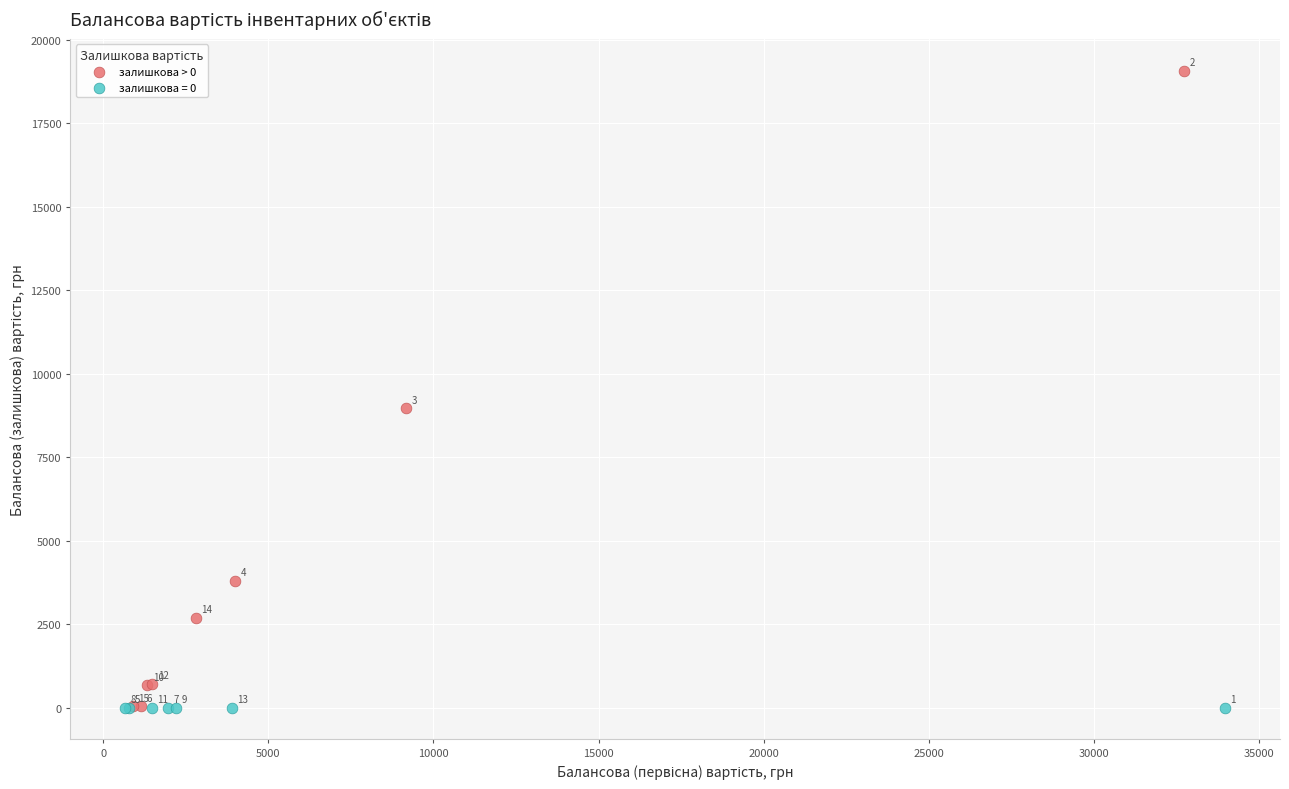

Which series reaches the maximum Y coordinate?

залишкова > 0